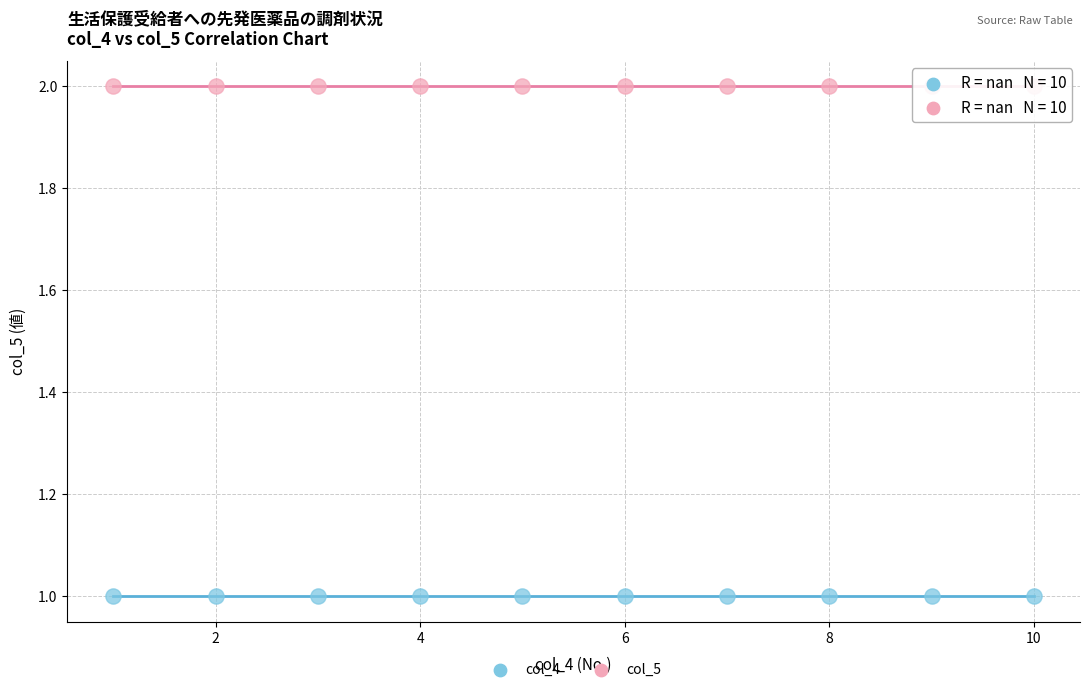

Which series contains the lowest Y value?

col_4